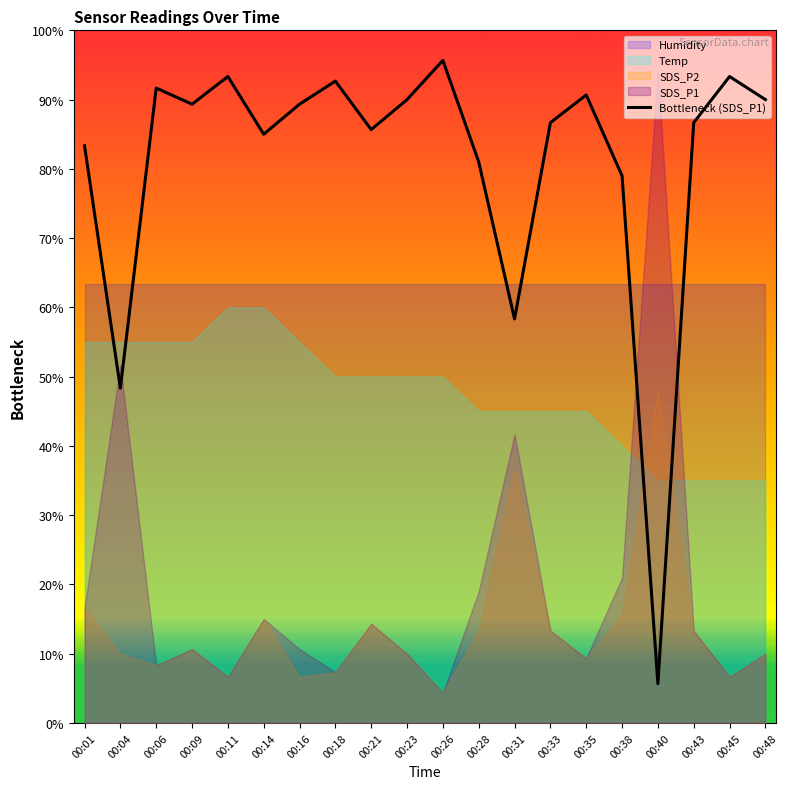

What is the sum of the values at 00:23 and 00:43?

176.7